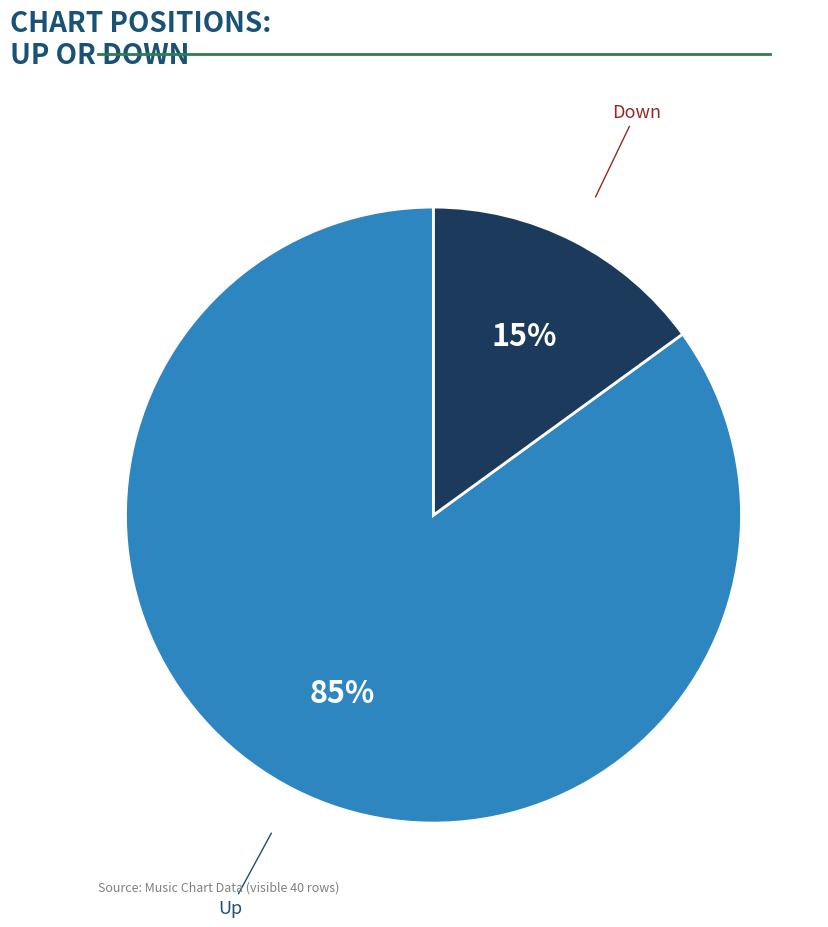

Is there a majority slice in this chart?

Yes